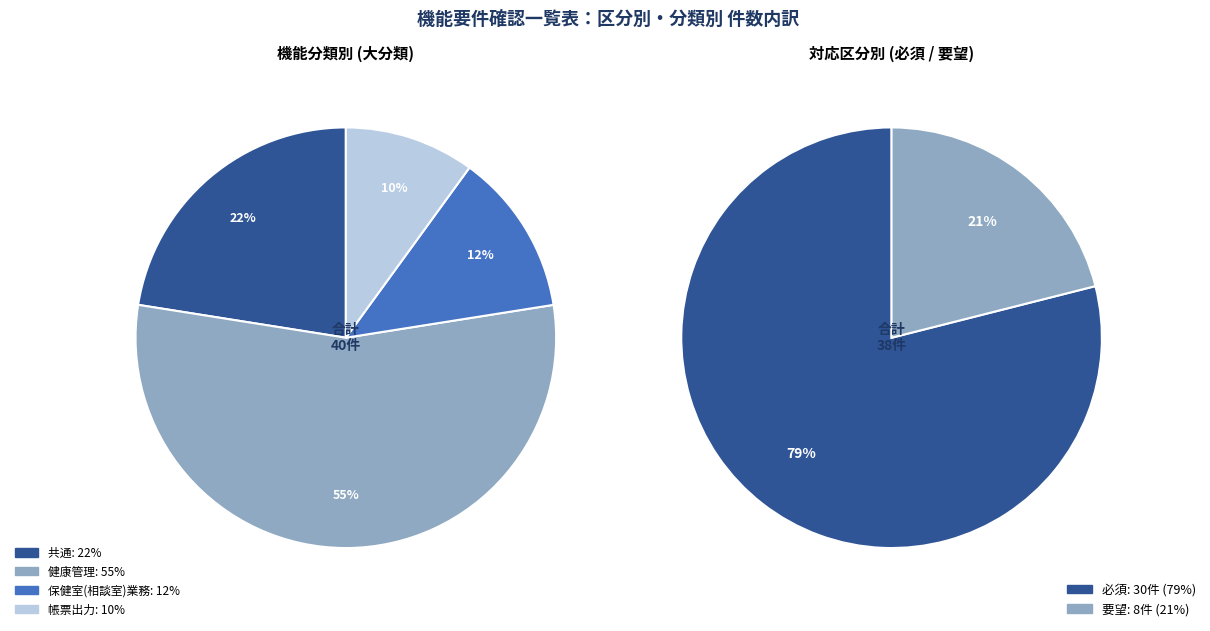

How many slices are in this pie chart?

2